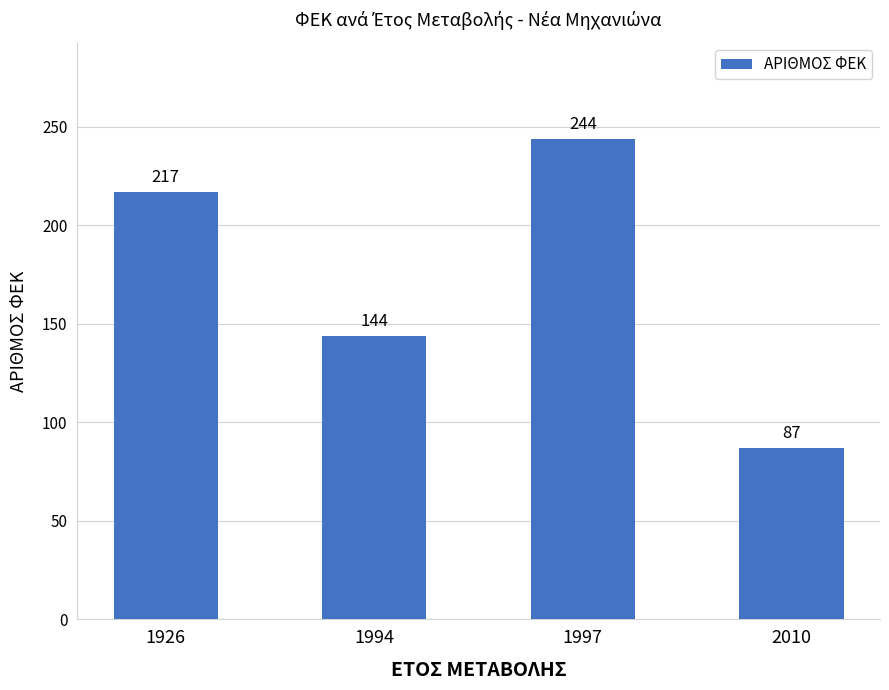

The chart shows a value of 129 at 2010. True or false?

False